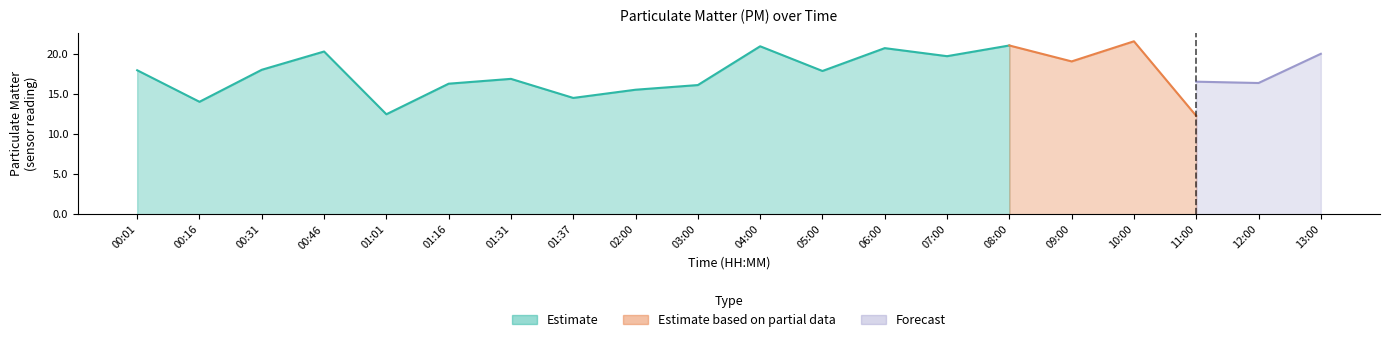

True or false: P1 and P2 intersect in this chart.

False